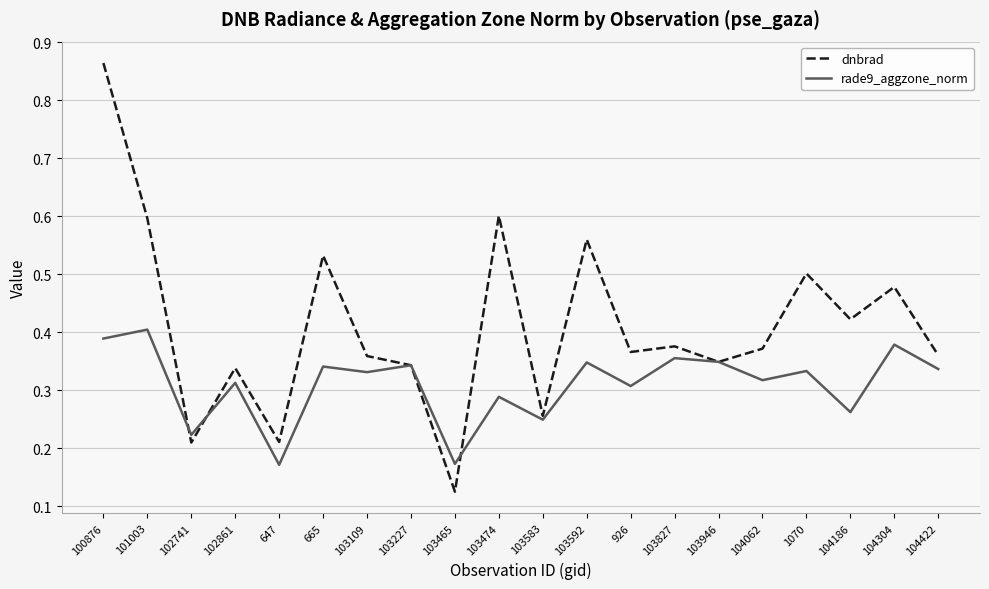

Rank the series at 104062 from highest to lowest value.

dnbrad, rade9_aggzone_norm